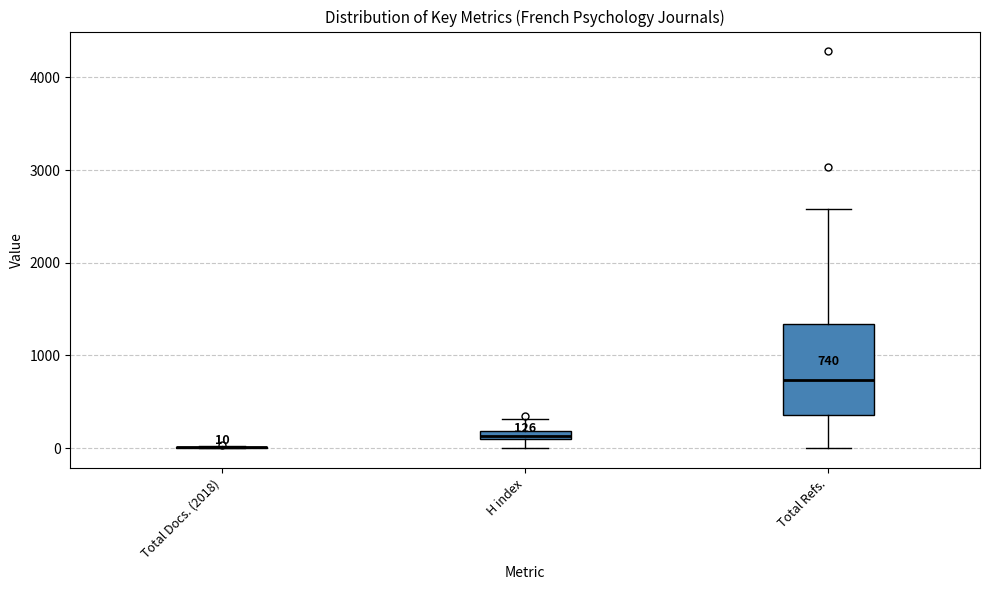

Which box is the tallest, from its lower edge to its upper edge?

Total Refs.